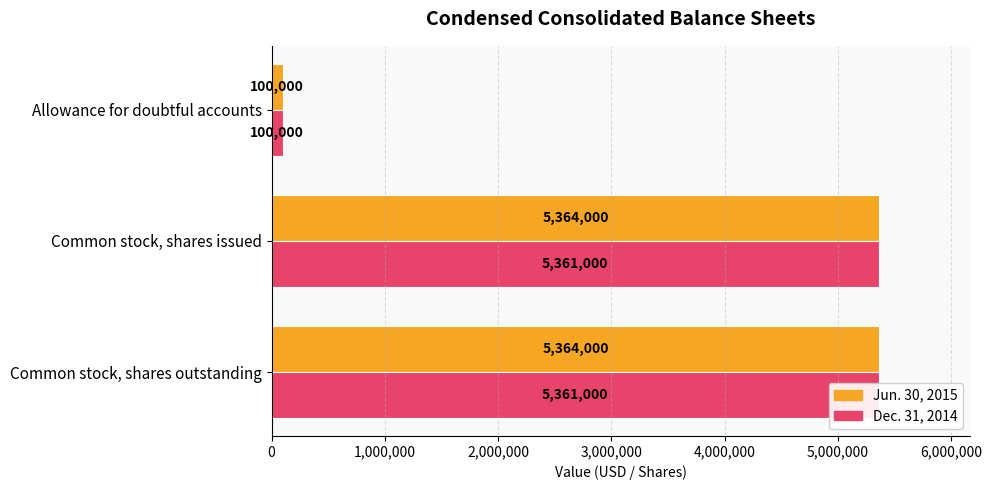

Which has a higher value, Allowance for doubtful accounts or Common stock, shares issued?

Common stock, shares issued